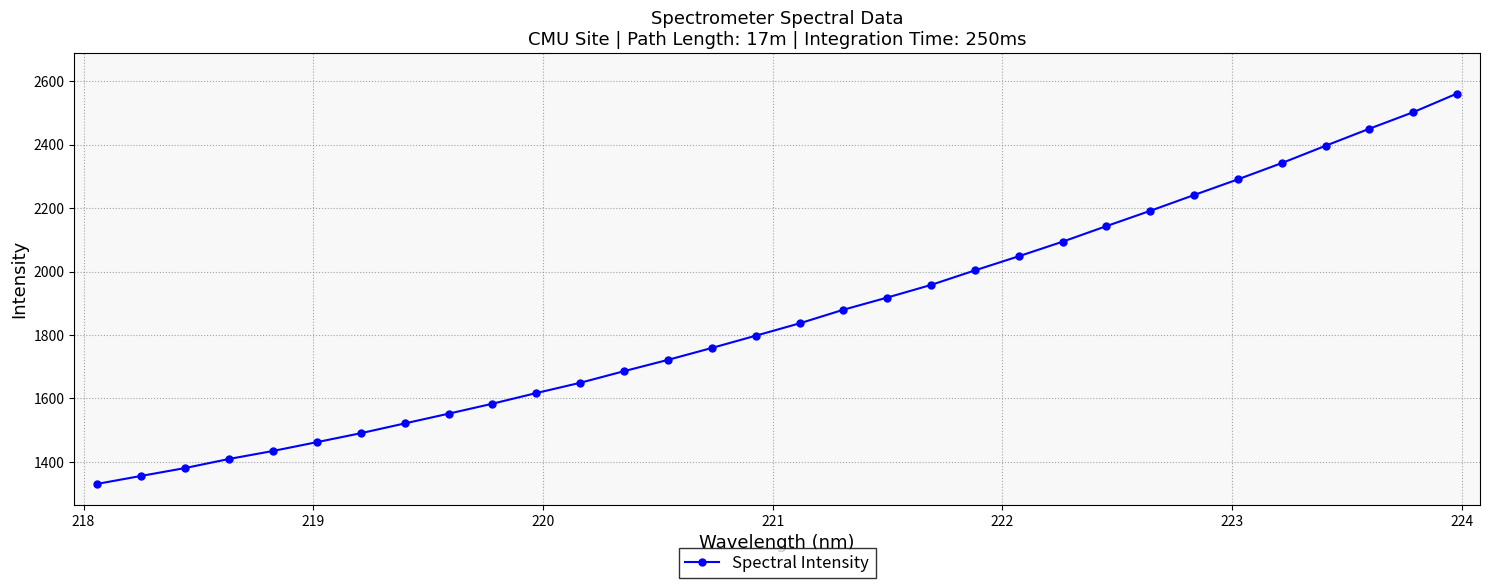

What is the average value?

1862.9